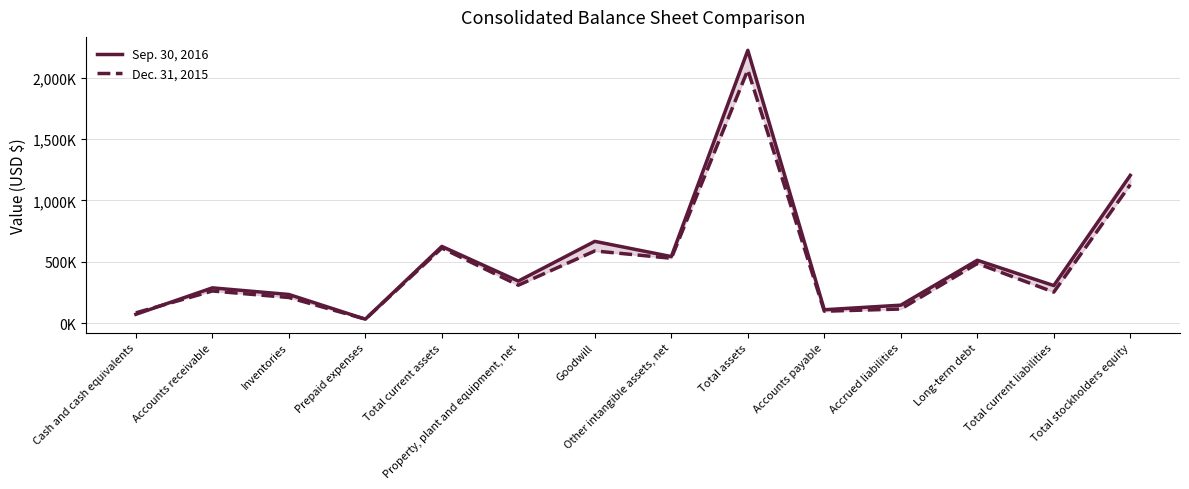

How many data points in Sep. 30, 2016 are less than 342470?

7